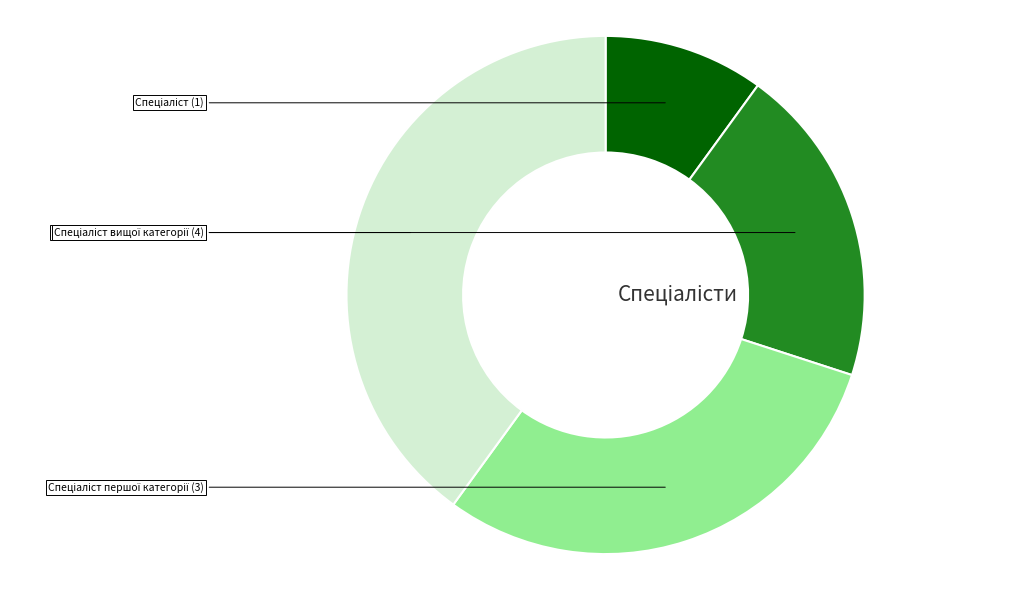

Is there any slice that represents more than half of the pie?

No